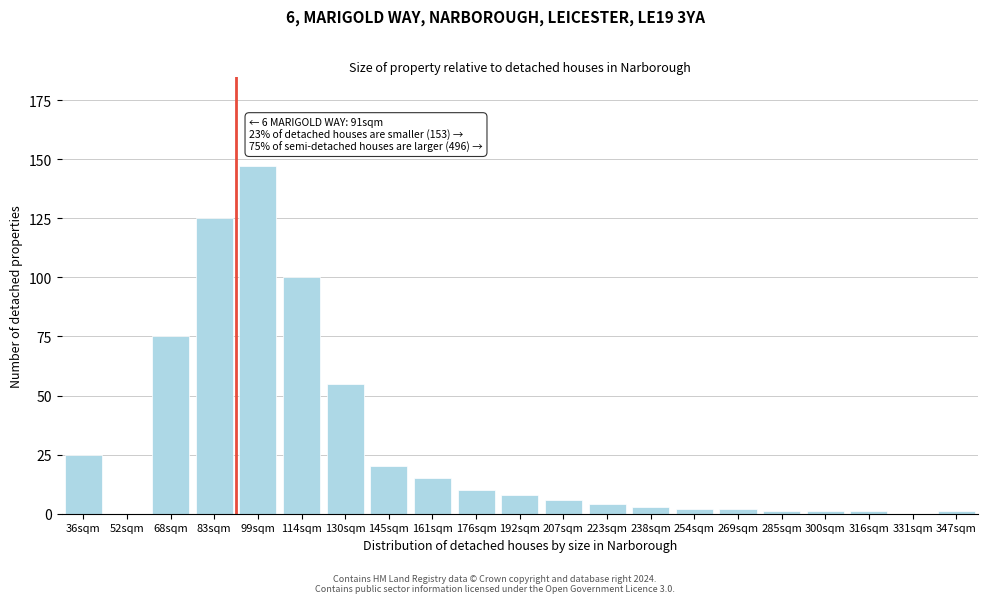

Reading left to right, extract all data points from this chart.

36sqm=25	52sqm=0	68sqm=75	83sqm=125	99sqm=147	114sqm=100	130sqm=55	145sqm=20	161sqm=15	176sqm=10	192sqm=8	207sqm=6	223sqm=4	238sqm=3	254sqm=2	269sqm=2	285sqm=1	300sqm=1	316sqm=1	331sqm=0	347sqm=1